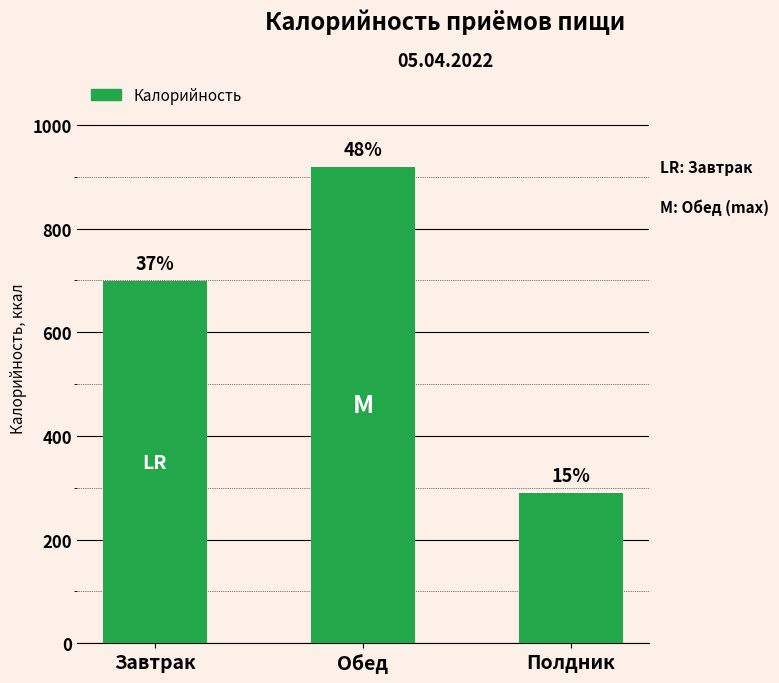

The chart shows a value of 465 at Полдник. True or false?

False